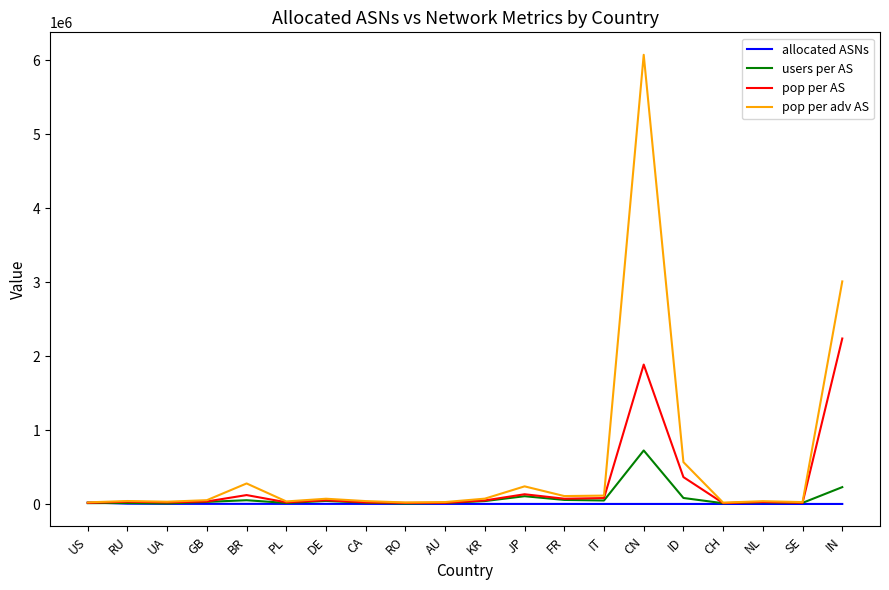

True or false: pop per adv AS has more than 2 interior local peaks.

True